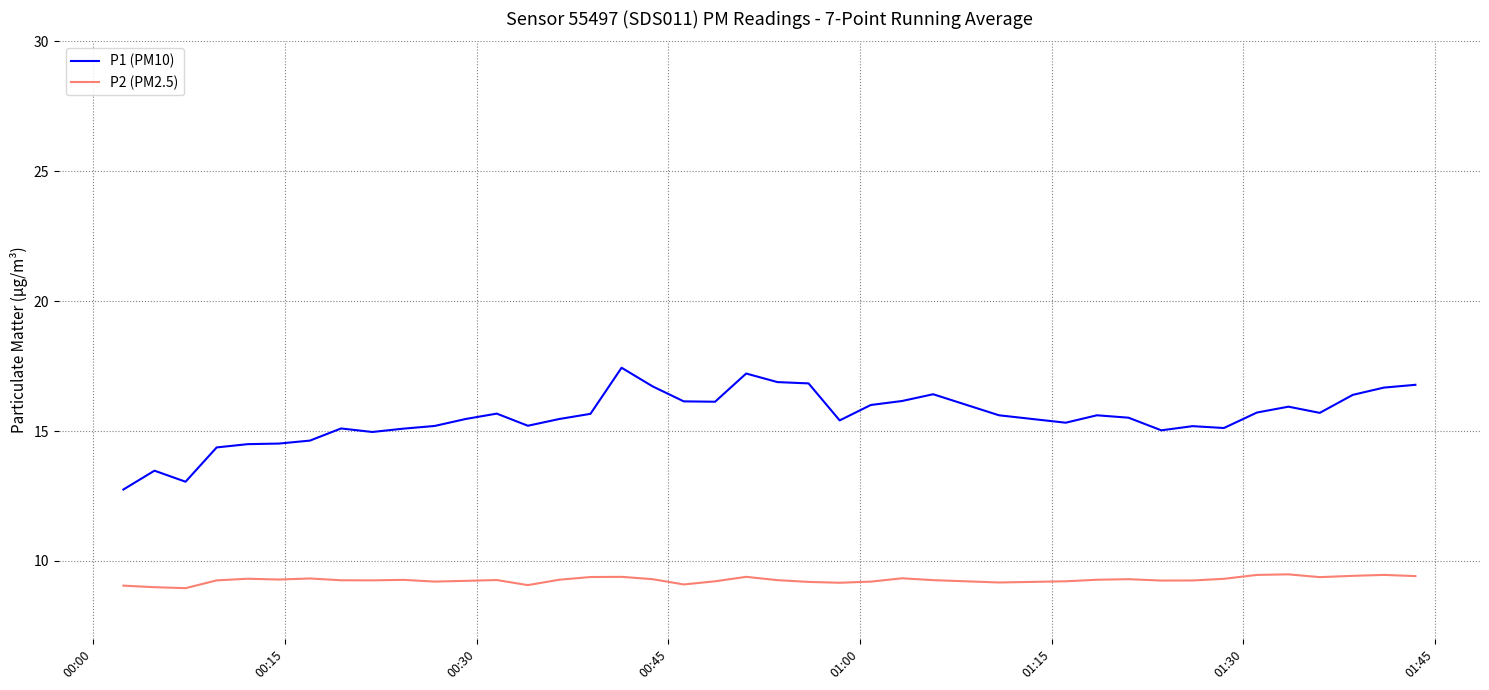

Rank the series by their average value, from highest to lowest.

P1 (PM10), P2 (PM2.5)